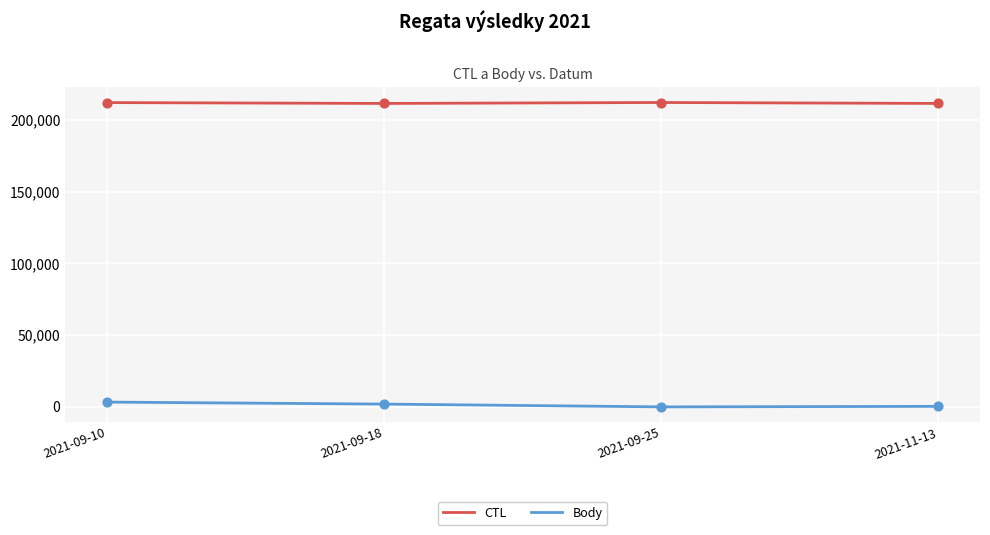

What is the total value across all series at 2021-11-13?

211876